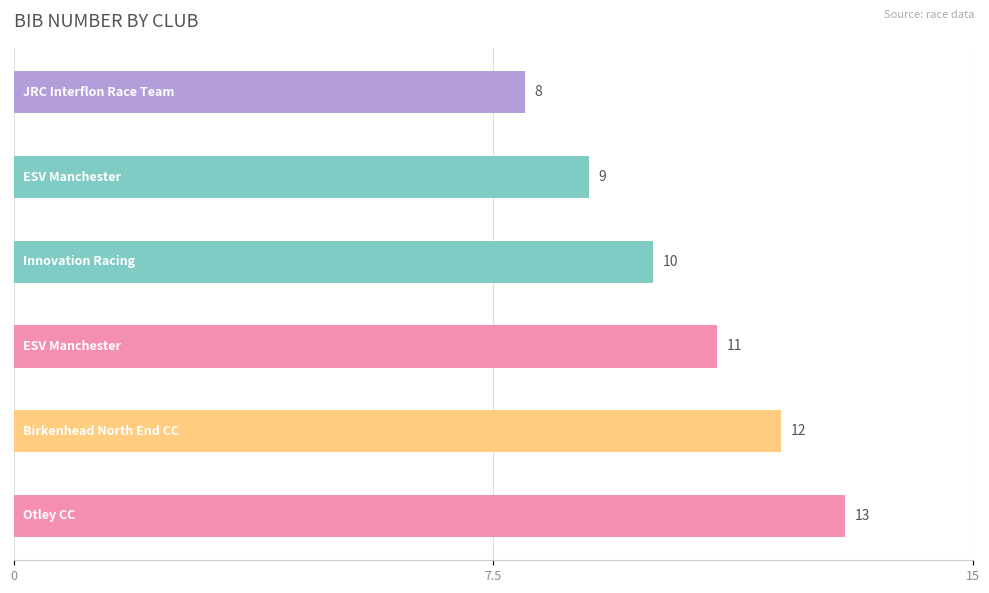

Reading top to bottom, extract all data points from this chart.

8	9	10	11	12	13